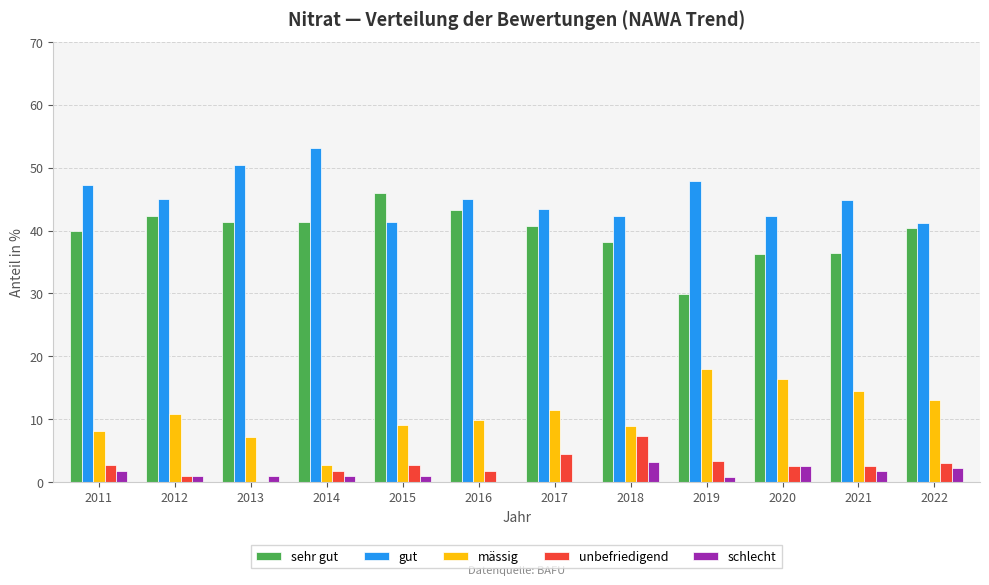

Is it true that gut equals 62.9 at 2011?

False